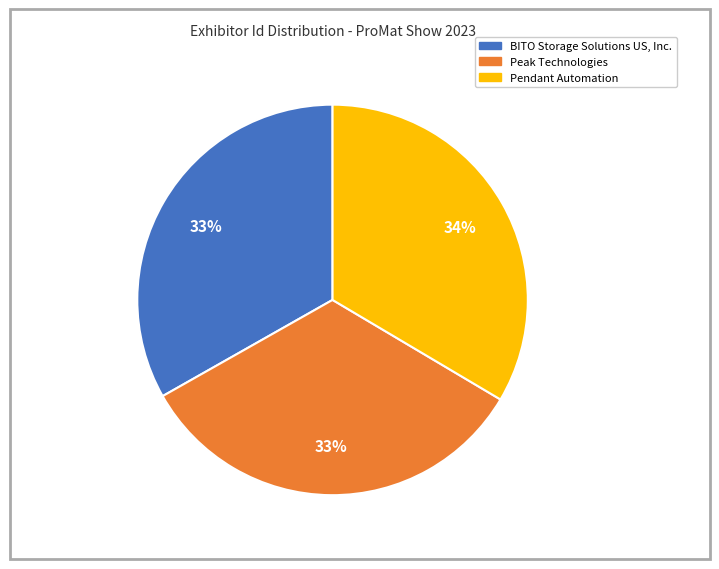

Approximately how many times larger is the value at BITO Storage Solutions US, Inc. compared to Peak Technologies?

1.0